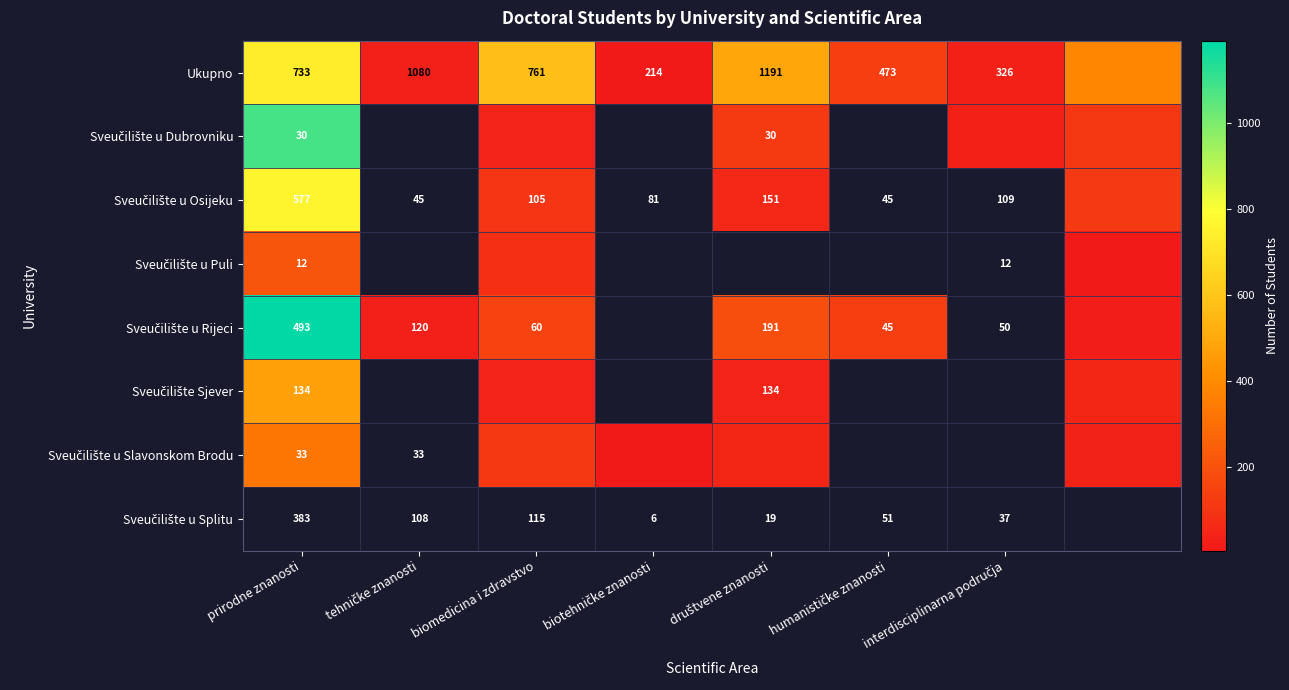

What is the smallest value displayed?

6.0